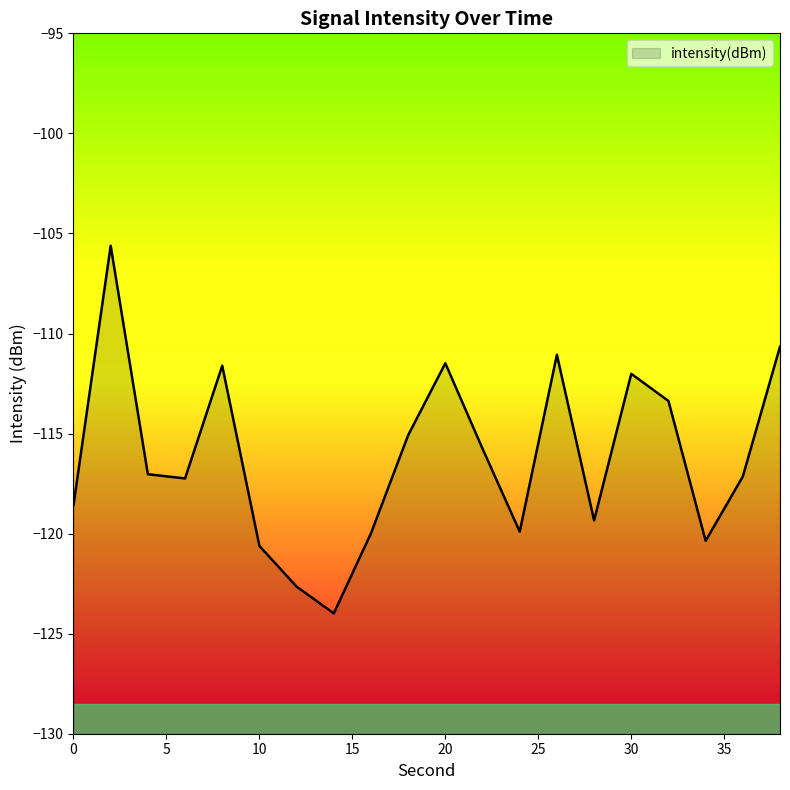

What is the difference between the second highest and second lowest values?

12.0